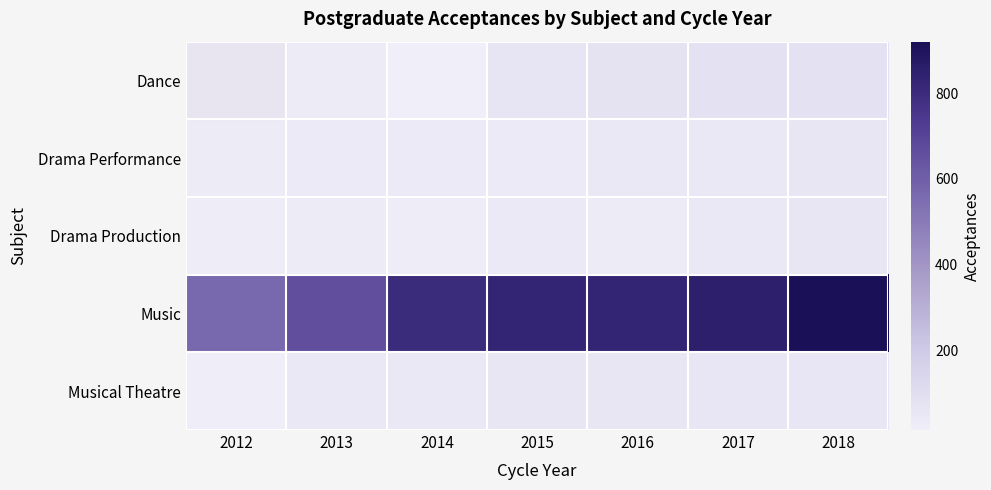

Which category has the lowest value across all series?

2014